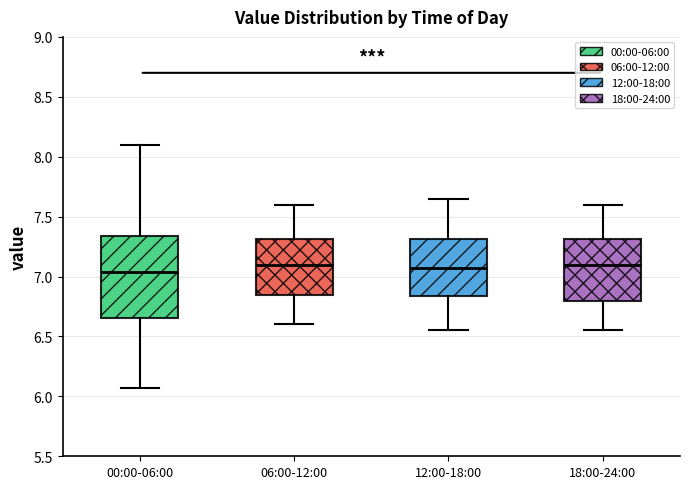

Reading left to right, transcribe this box plot: for each box, give where its median line is, the range the box spans, and where its two whiskers end, as read against the y-axis. The values are not printed on the chart, so give them approximately, as read against the axis.

00:00-06:00: median 7.05, box 6.65 to 7.35, whiskers 6.05 to 8.10
06:00-12:00: median 7.10, box 6.85 to 7.30, whiskers 6.60 to 7.60
12:00-18:00: median 7.10, box 6.85 to 7.30, whiskers 6.55 to 7.65
18:00-24:00: median 7.10, box 6.80 to 7.30, whiskers 6.55 to 7.60